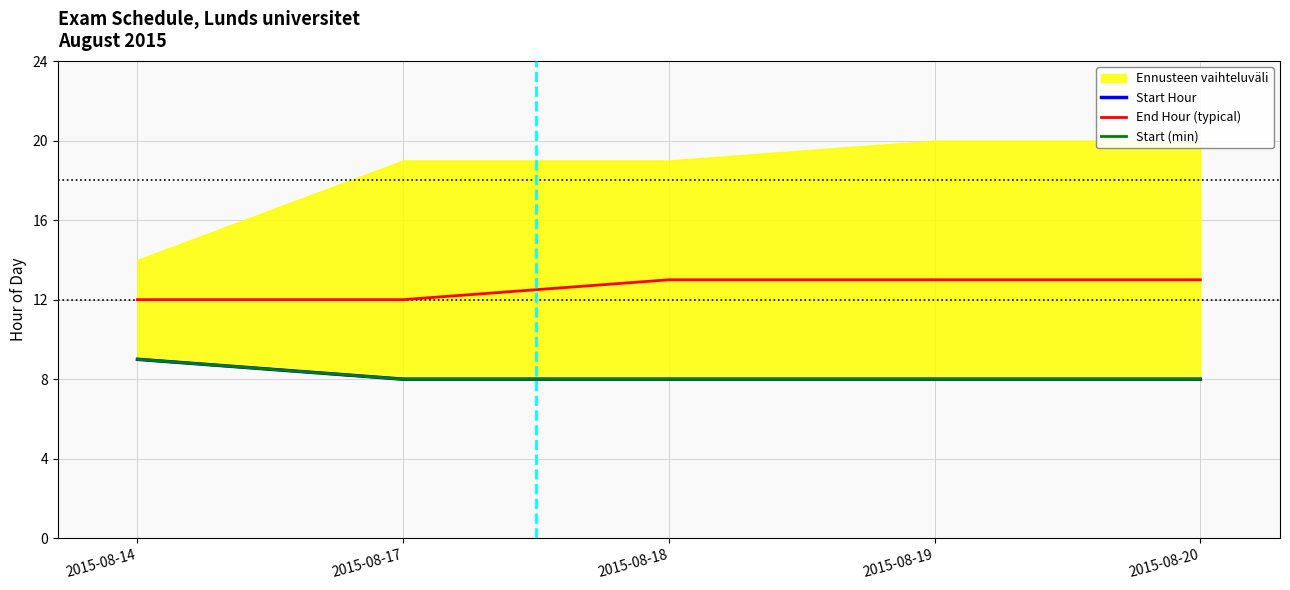

What is the lowest value of the End Hour series?

12